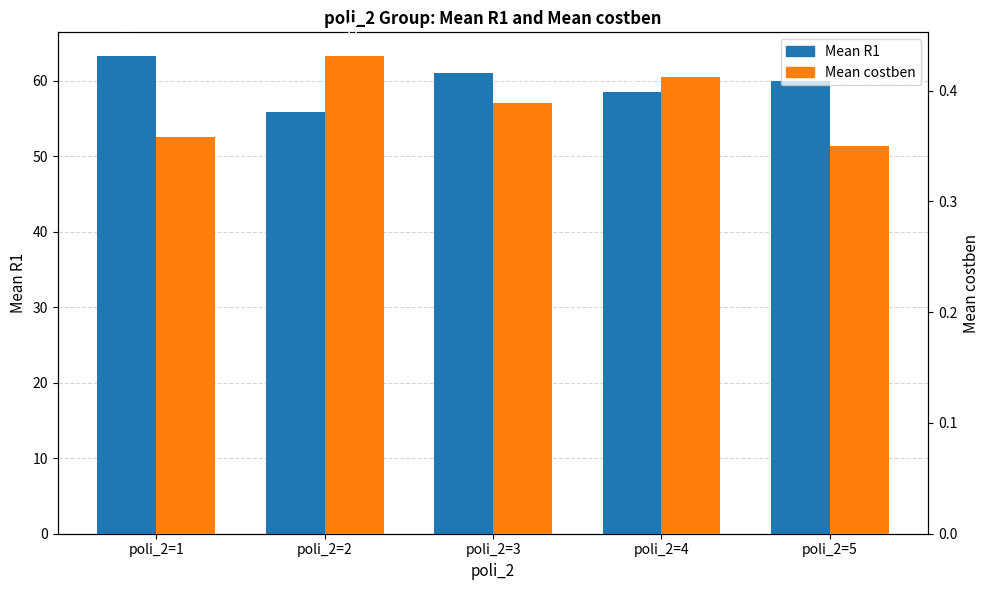

At which category is the sum across all series the highest?

poli_2=1